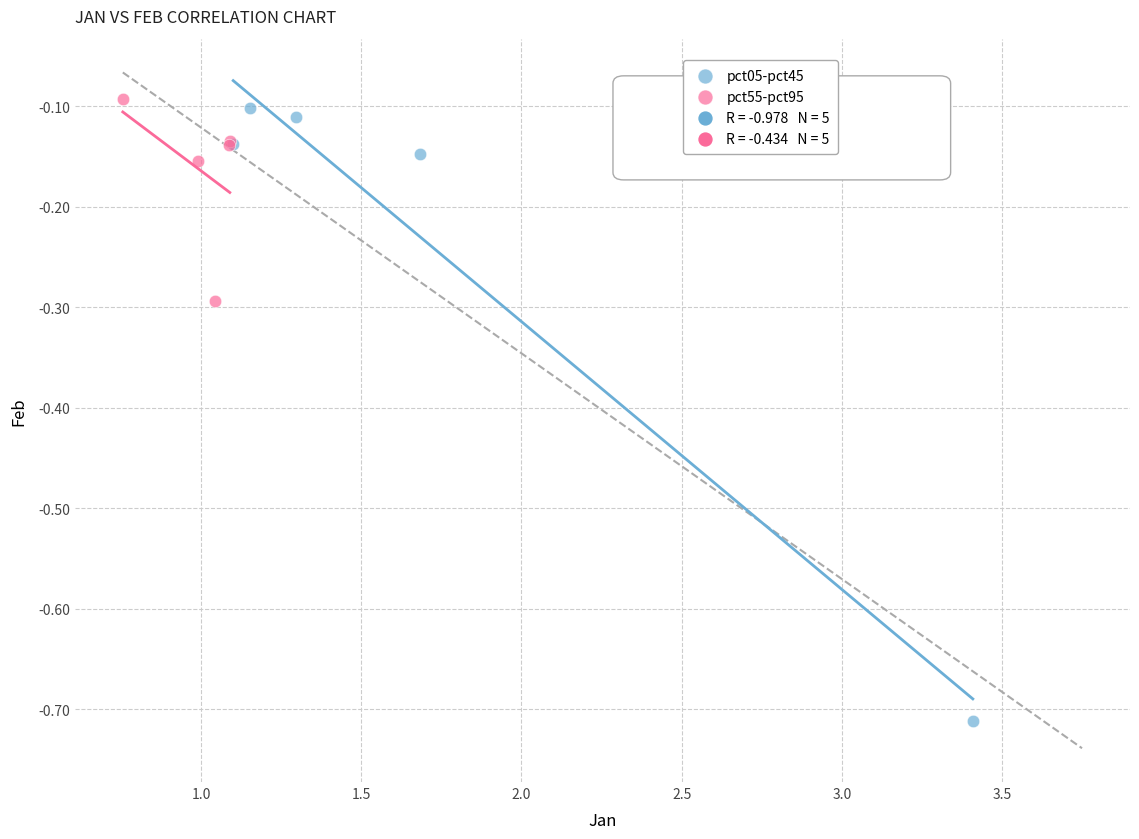

Which series reaches the minimum Y coordinate?

pct05-pct45